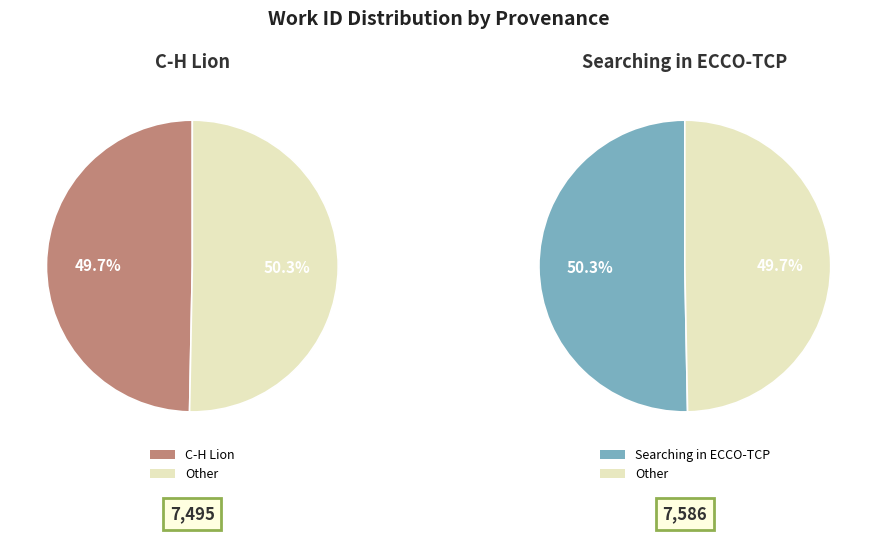

True or false: C-H Lion accounts for 50% of the total.

True